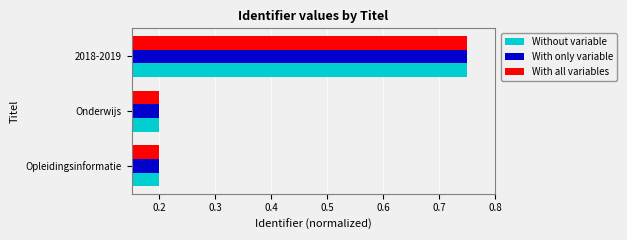

At which category is the sum across all series the highest?

2018-2019